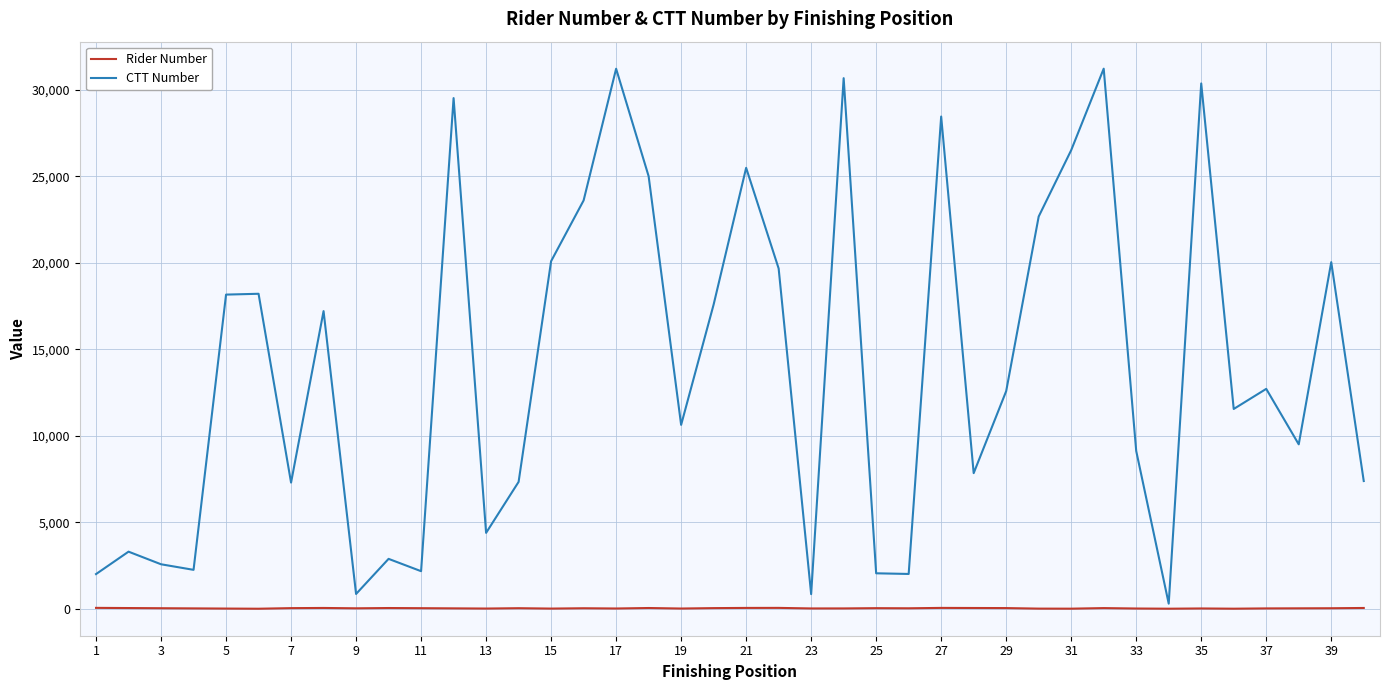

Which series has the largest total across all categories?

CTT Number